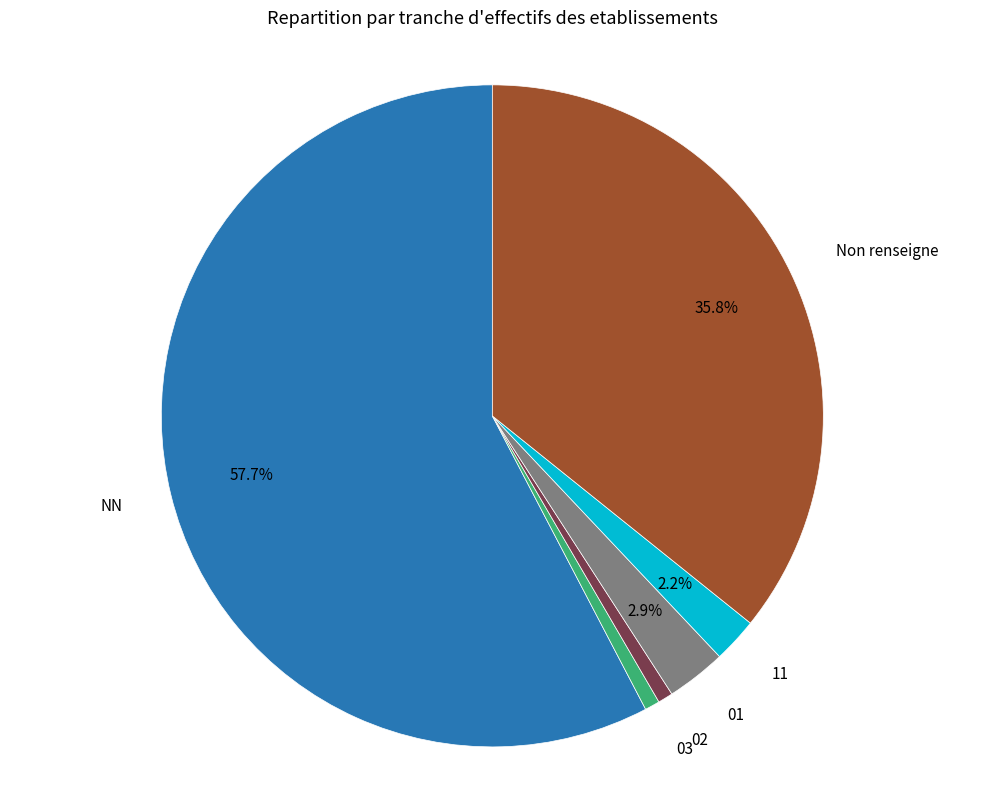

Does any single category account for the majority?

Yes